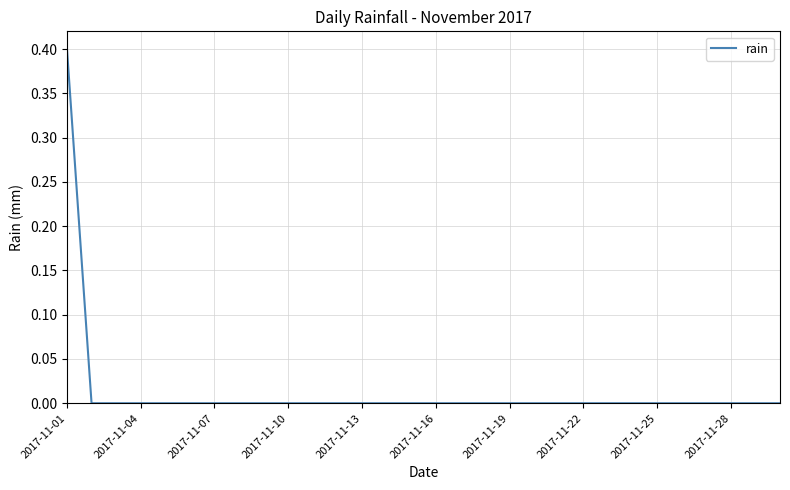

What is the maximum value shown in the chart?

0.4